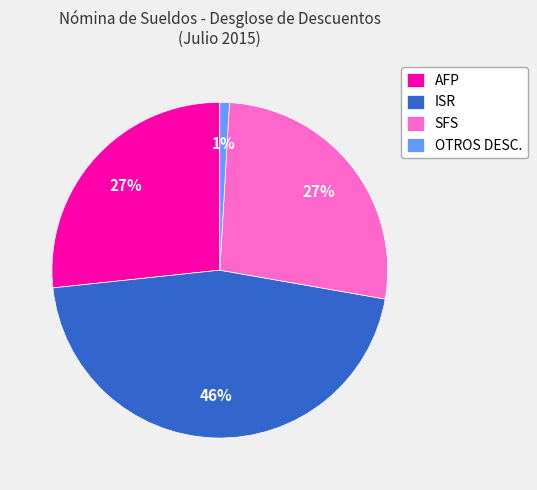

To the nearest percent, what is the difference between the ISR and OTROS DESC. slice percentages?

45%